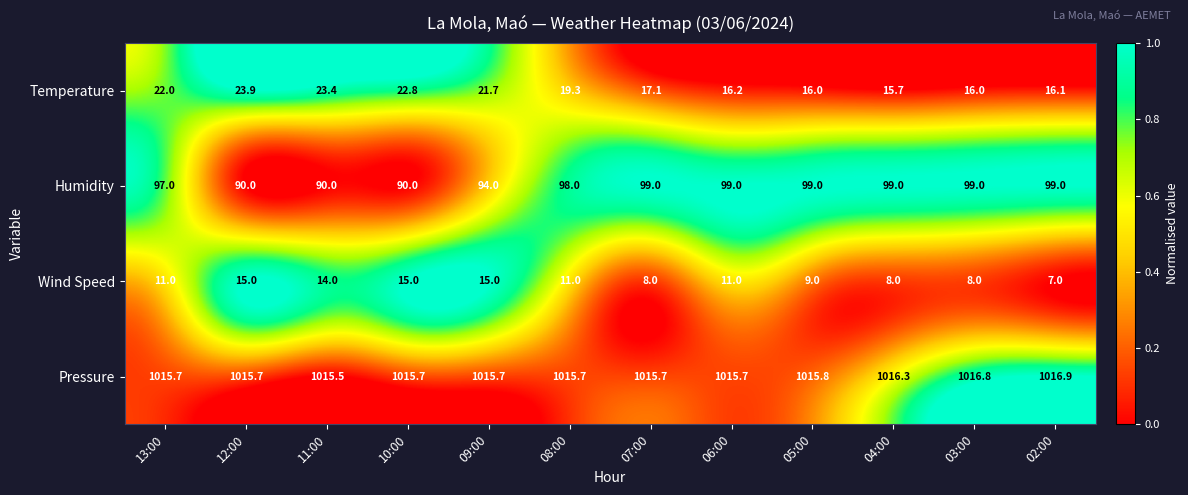

What is the total value across all series at 04:00?

1139.0